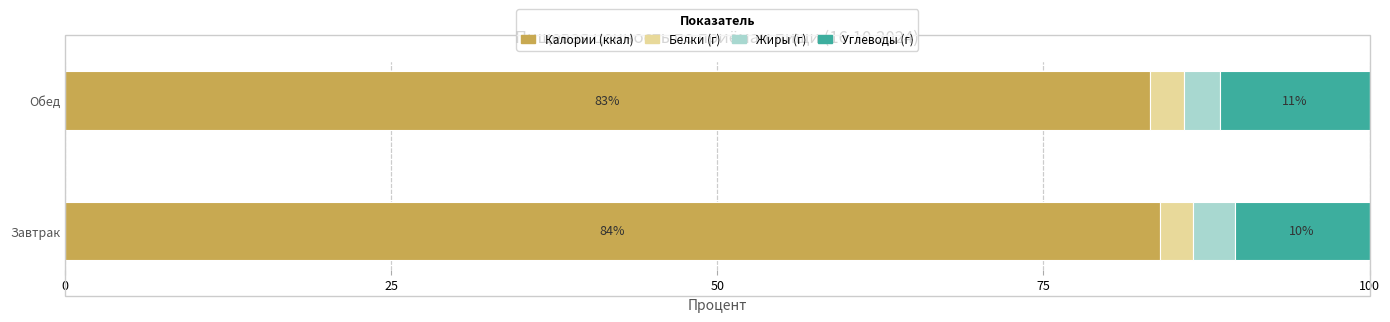

At which label does Калории (ккал) reach its minimum?

Обед